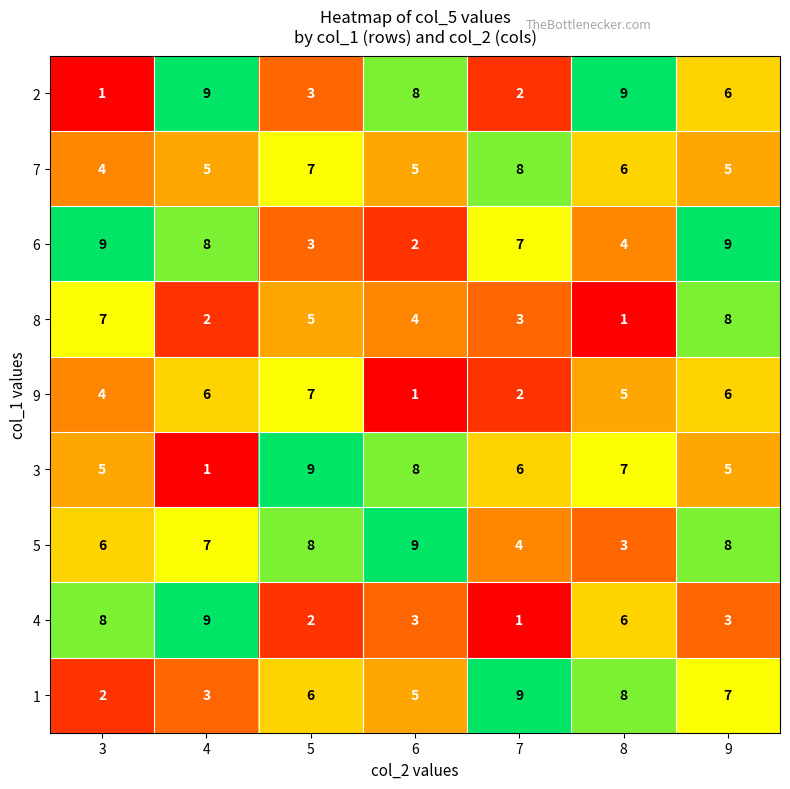

Which category has the lowest value in the 6 series?

6